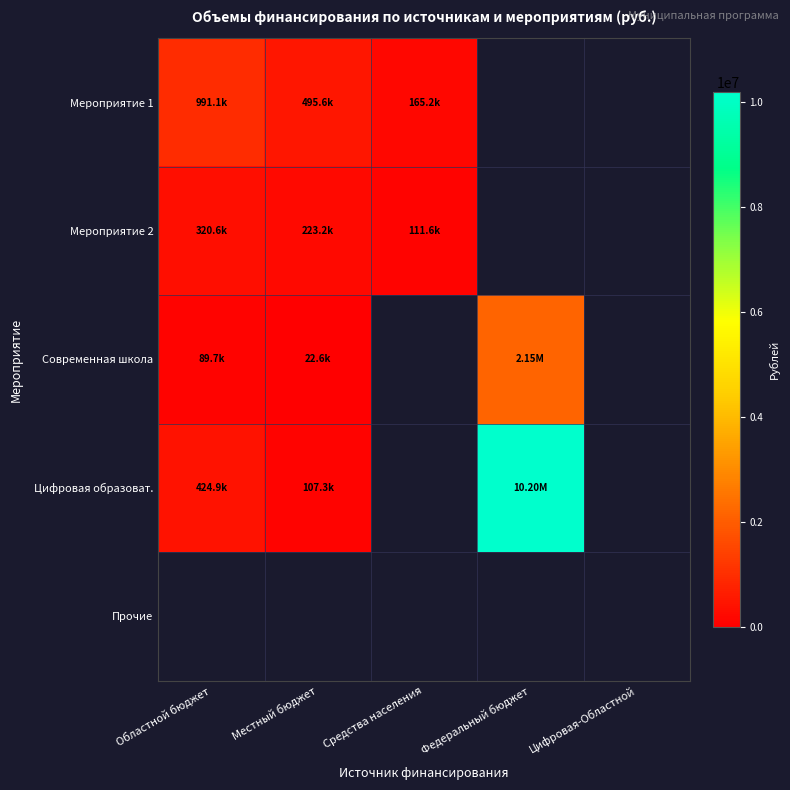

At how many categories does at least one series exceed 8069362?

1